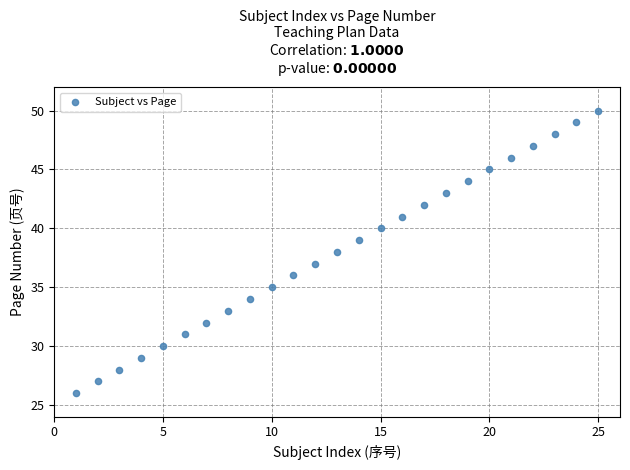

List the coordinates of all points as (Y, X) pairs, reading left to right.

(26, 1)  (27, 2)  (28, 3)  (29, 4)  (30, 5)  (31, 6)  (32, 7)  (33, 8)  (34, 9)  (35, 10)  (36, 11)  (37, 12)  (38, 13)  (39, 14)  (40, 15)  (41, 16)  (42, 17)  (43, 18)  (44, 19)  (45, 20)  (46, 21)  (47, 22)  (48, 23)  (49, 24)  (50, 25)